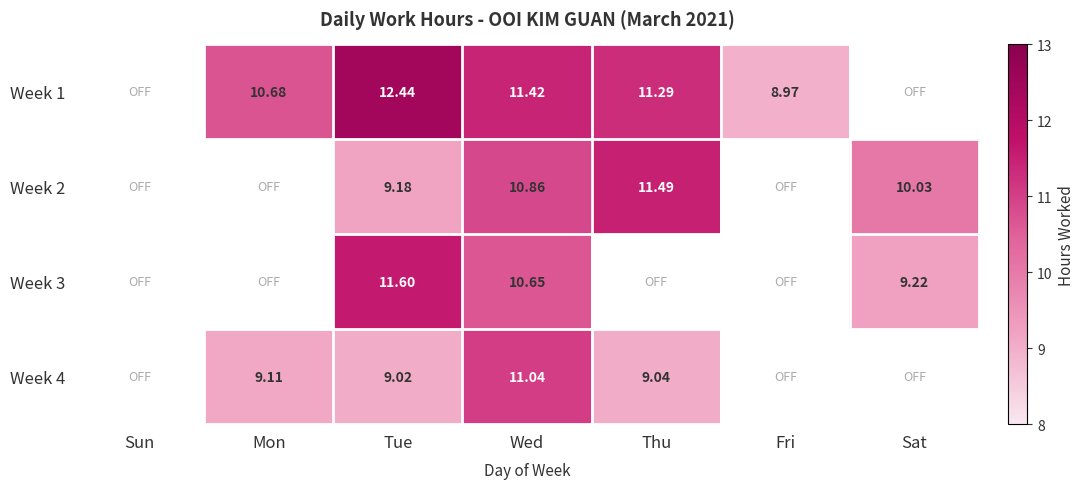

Is the value of Week 2 at Tue greater than the value of Week 4 at Thu?

Yes